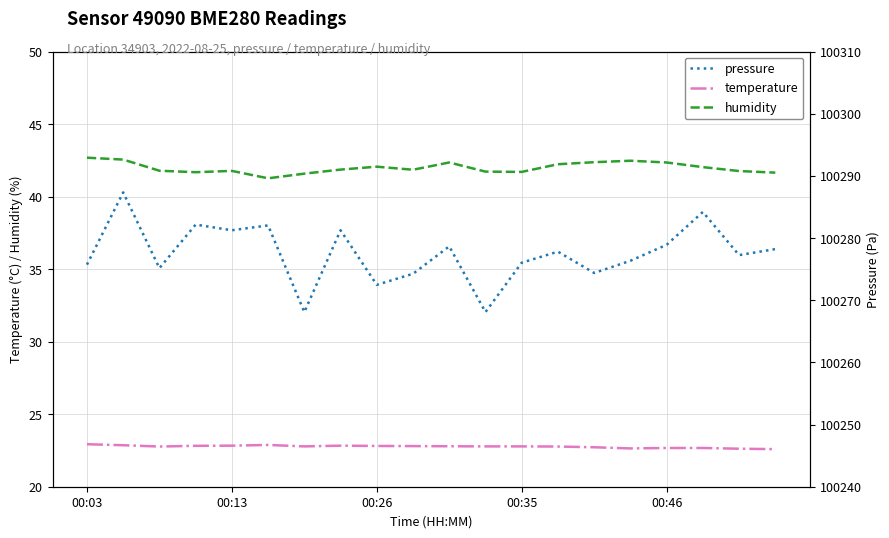

What is the difference between the second highest and minimum values in the temperature series?

0.3